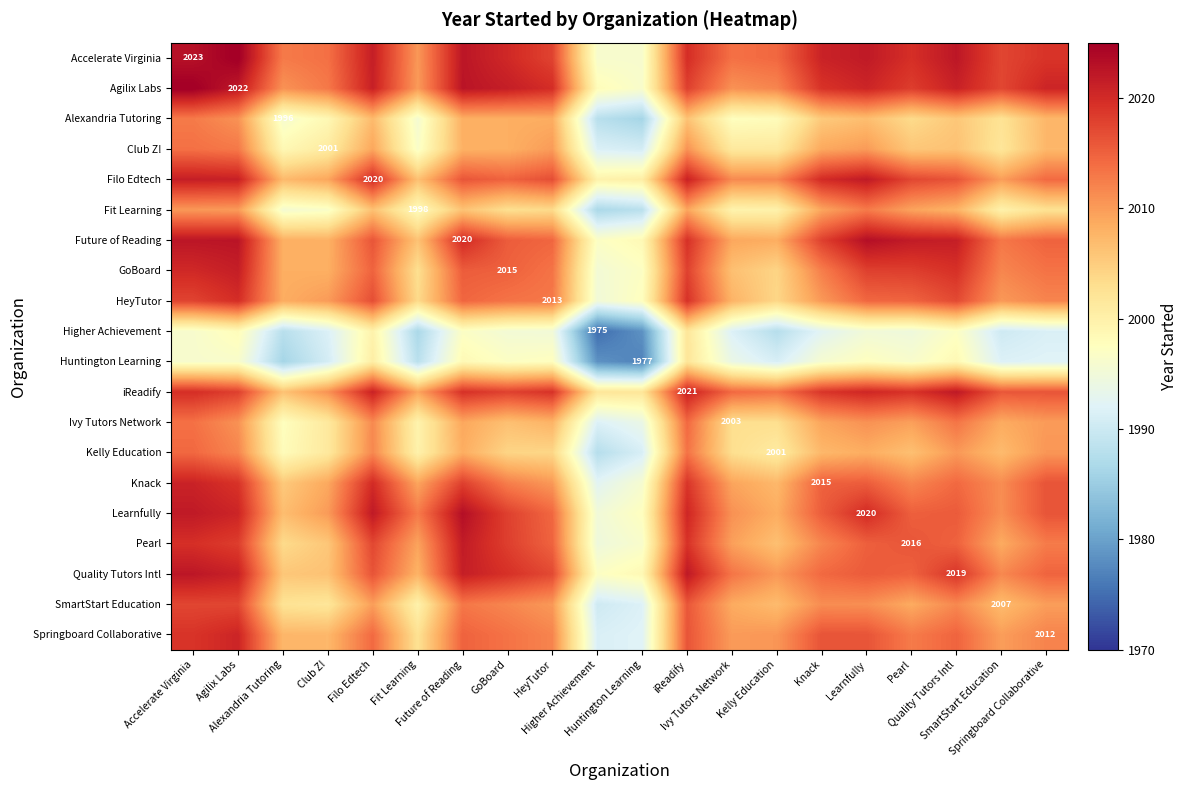

The value of Club Z! at Future of Reading is 2008.1. True or false?

True